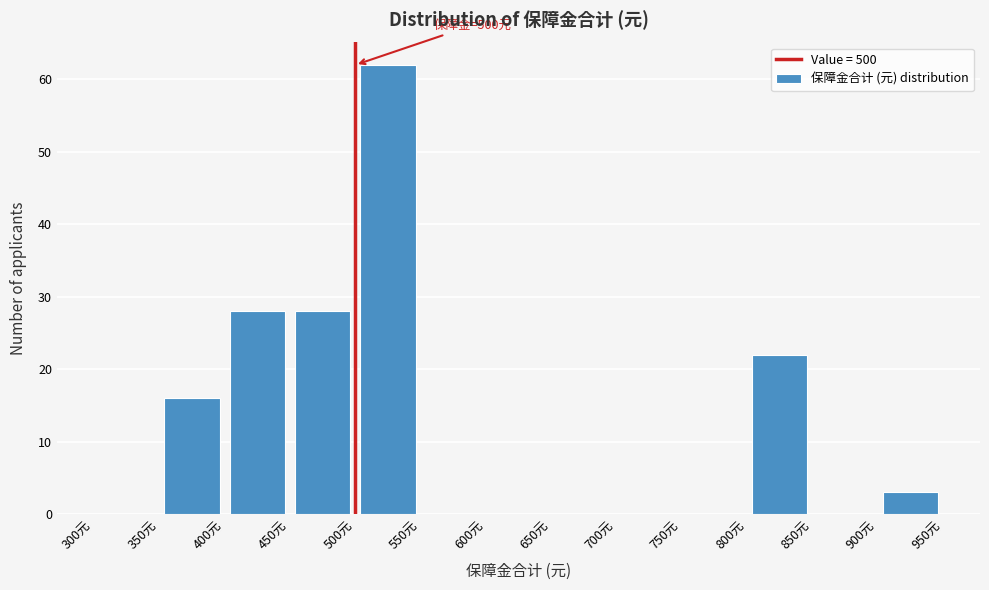

Over which range of the x-axis is the bar tallest?

500 to 550